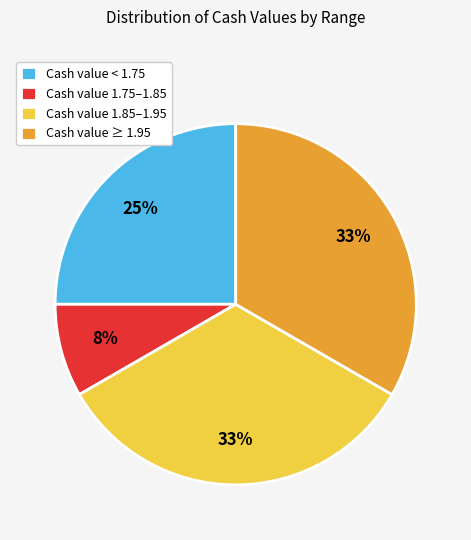

Does Cash value 1.75–1.85 represent more than half of the total?

No